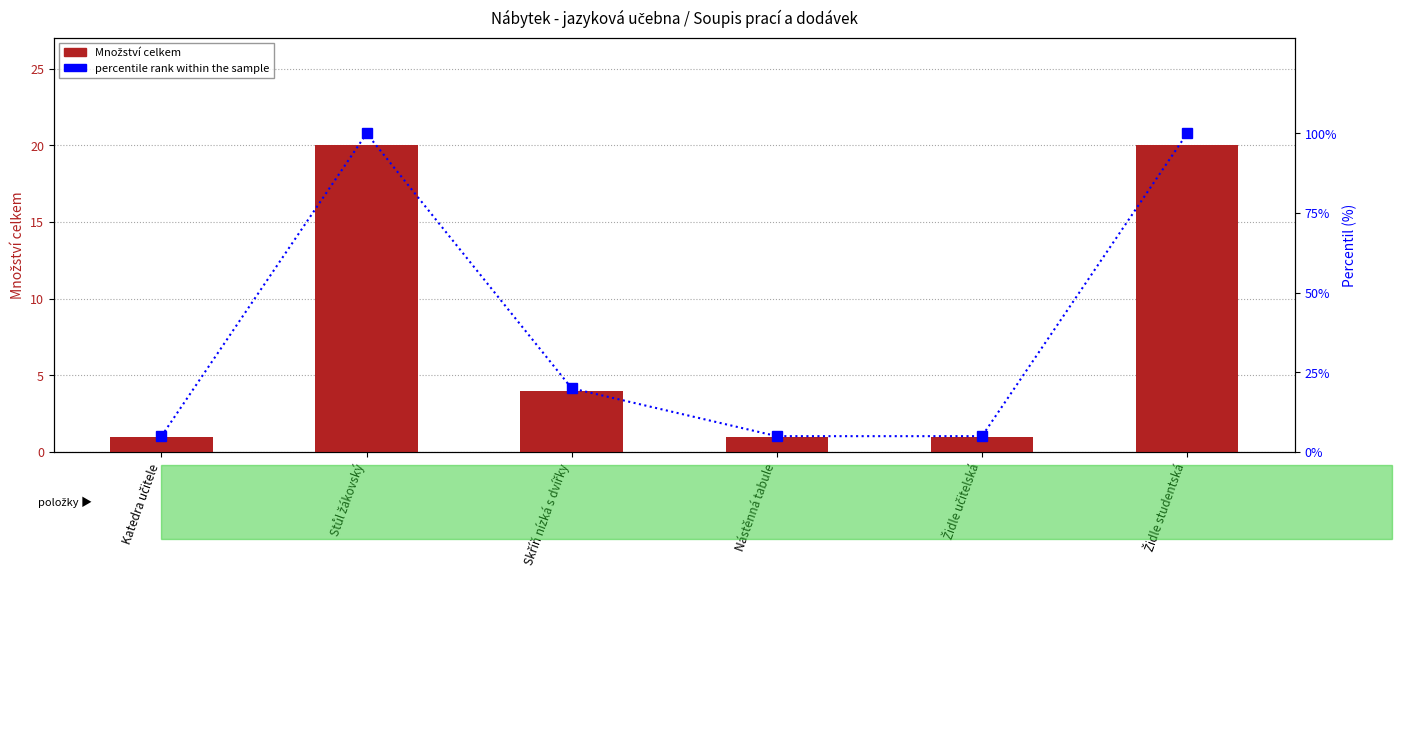

Which series has the largest total across all categories?

percentile rank within the sample